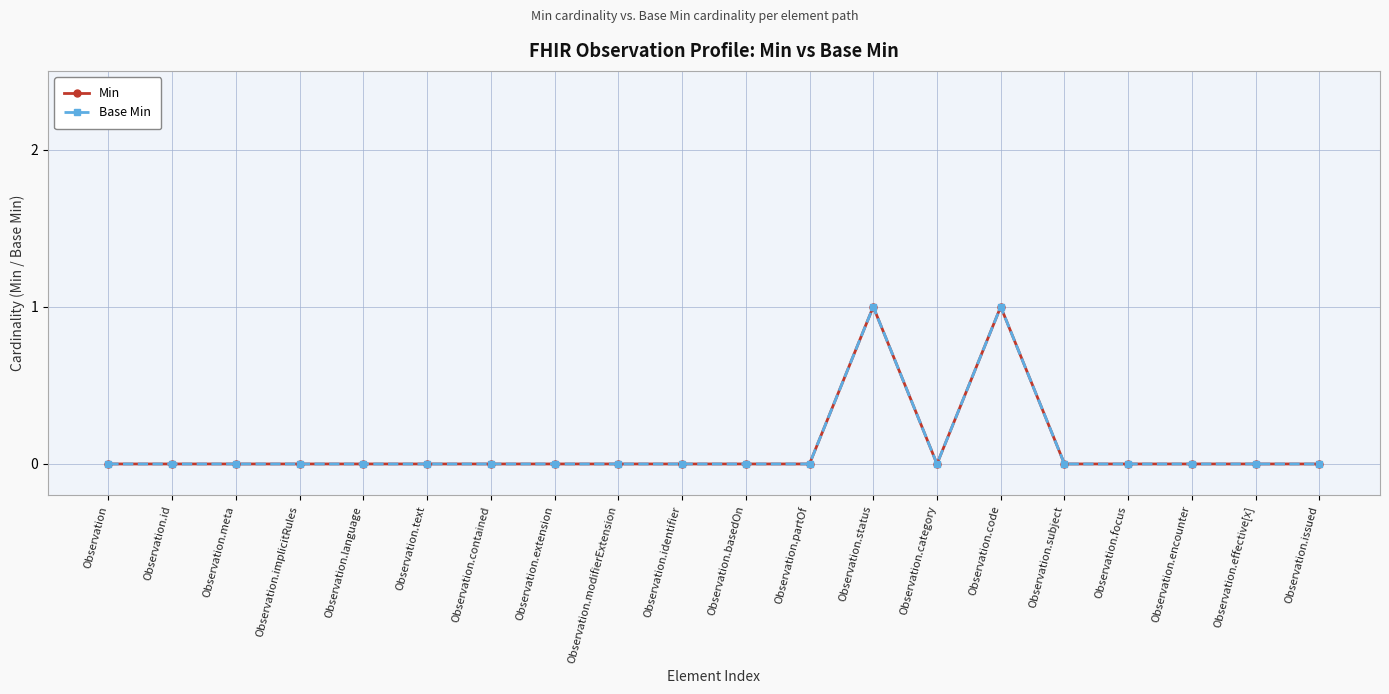

Where is the first local minimum for Min?

Observation.category